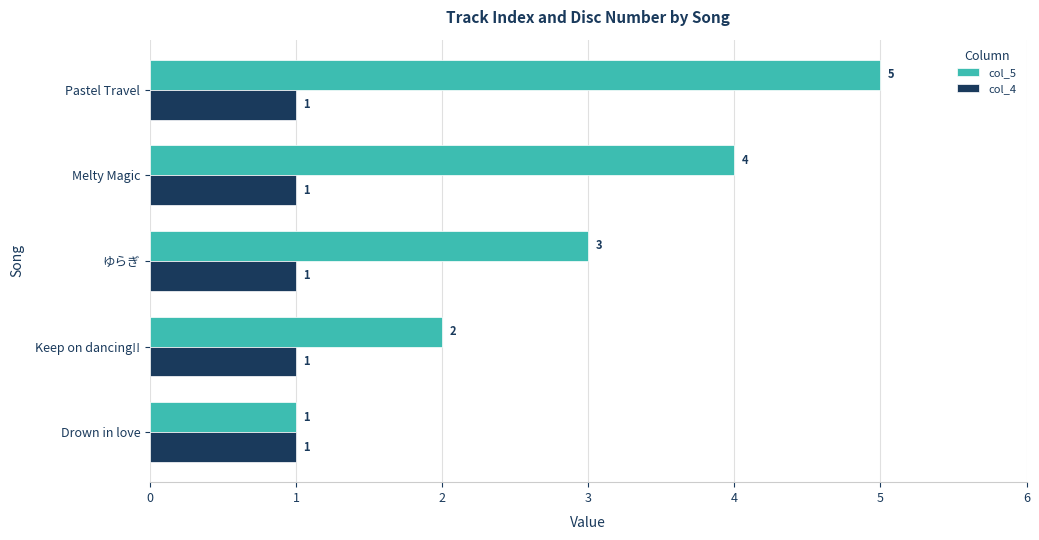

Between Keep on dancing!! and Melty Magic, which series saw the biggest shift?

col_5